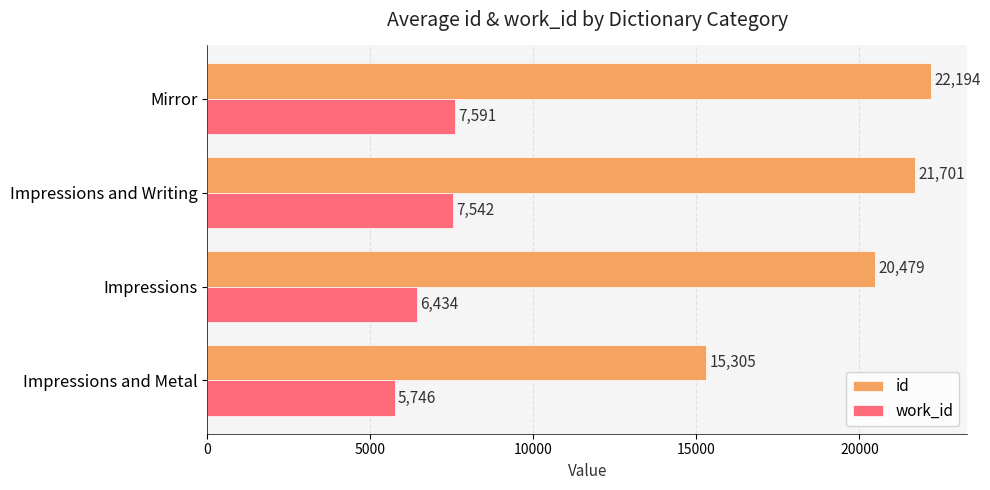

True or false: work_id has a value of 6434.0 at Impressions.

True